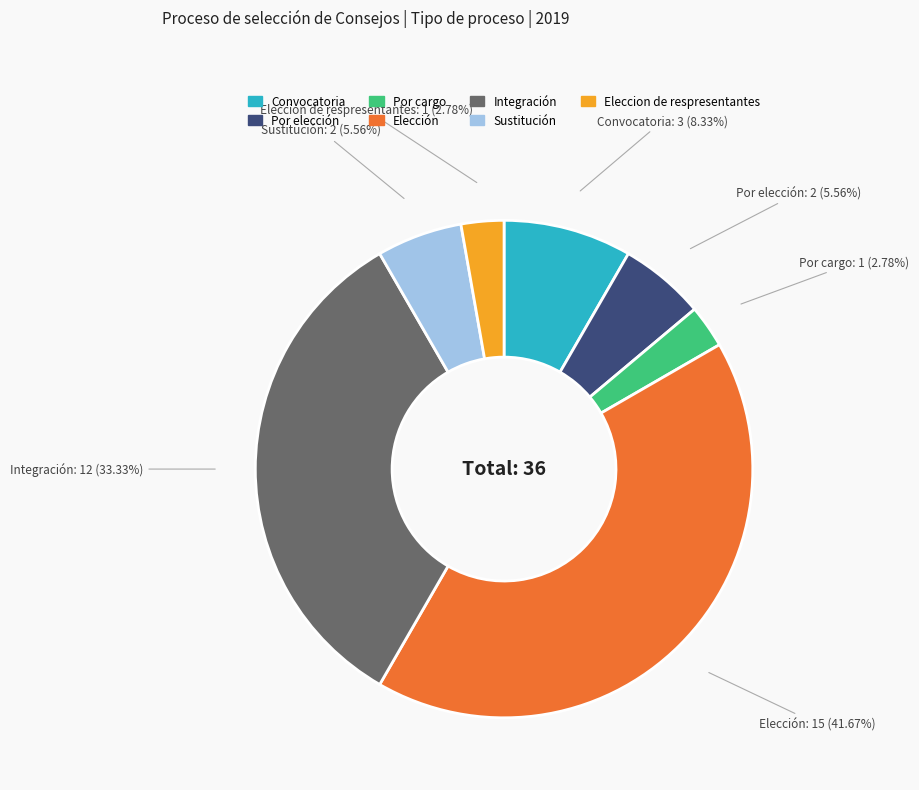

Do Convocatoria and Por cargo together represent more than half of the pie?

No